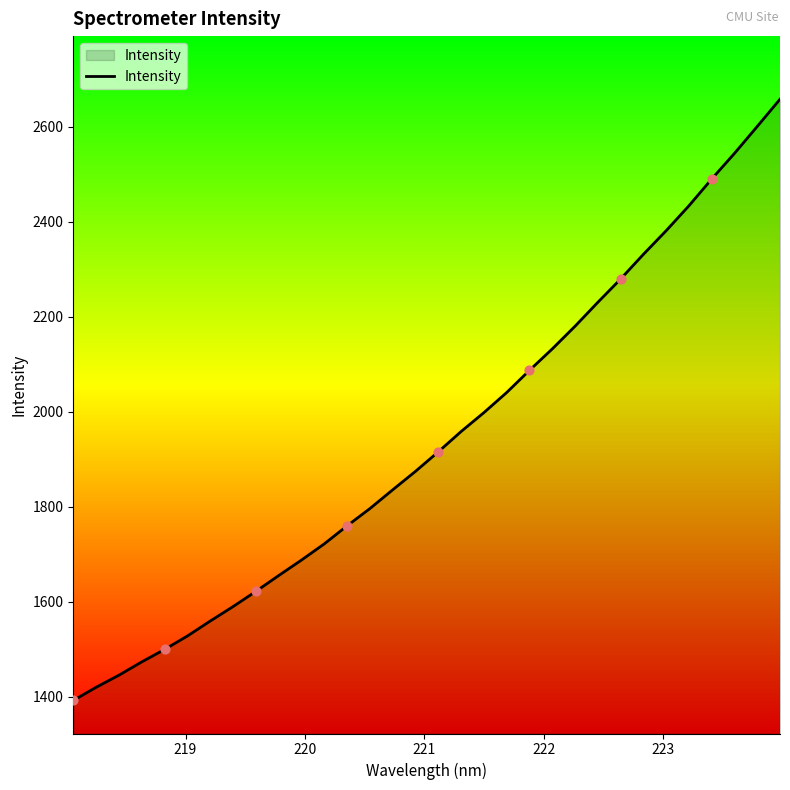

What is the difference between the maximum and minimum values?

1266.5